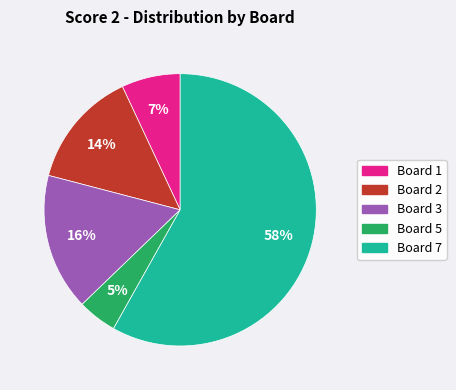

Is there any slice that represents more than half of the pie?

Yes